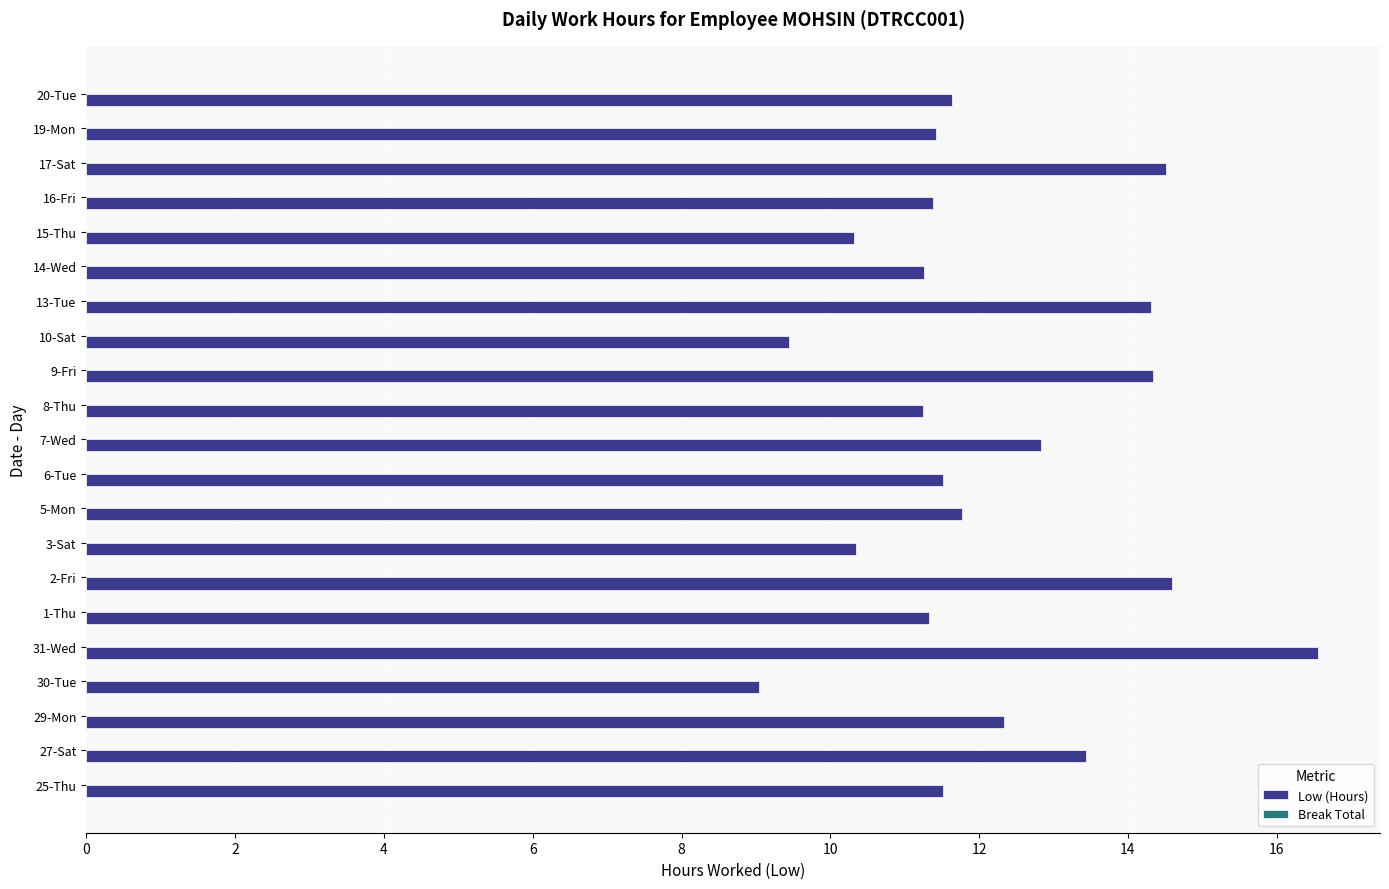

Which has a higher value, 29-Mon or 5-Mon?

29-Mon